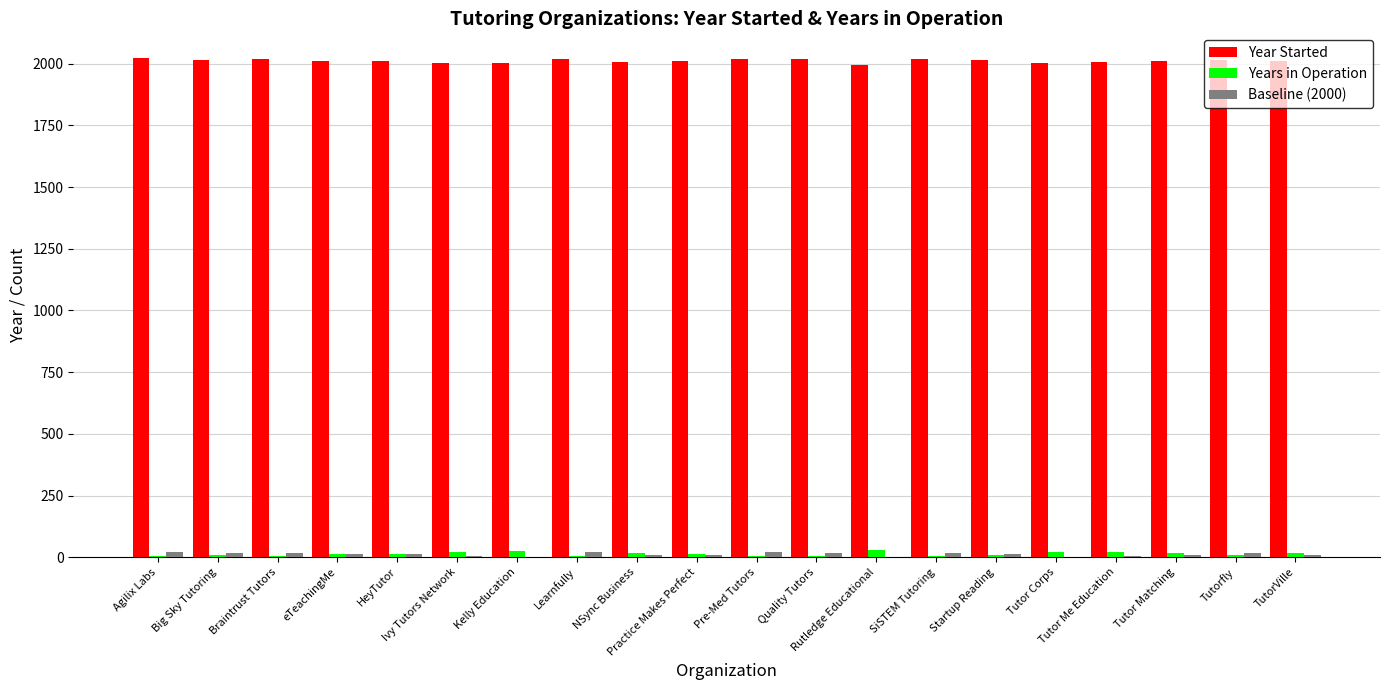

What is the maximum value shown in the chart?

2022